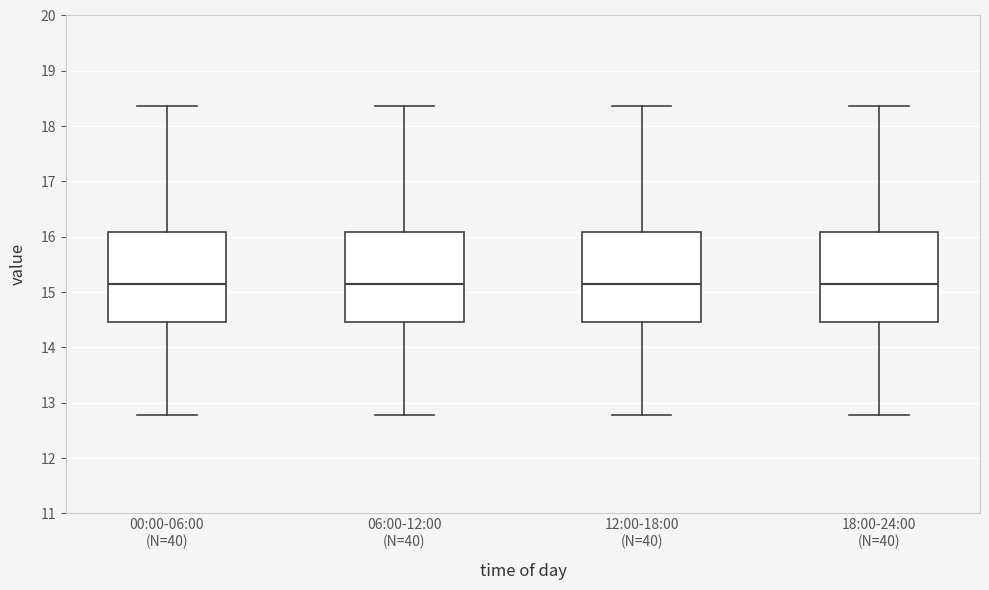

Reading left to right, transcribe this box plot: for each box, give where its median line is, the range the box spans, and where its two whiskers end, as read against the y-axis. The values are not printed on the chart, so give them approximately, as read against the axis.

00:00-06:00 (N=40): median 15.1, box 14.5 to 16.1, whiskers 12.8 to 18.4
06:00-12:00 (N=40): median 15.1, box 14.5 to 16.1, whiskers 12.8 to 18.4
12:00-18:00 (N=40): median 15.1, box 14.5 to 16.1, whiskers 12.8 to 18.4
18:00-24:00 (N=40): median 15.1, box 14.5 to 16.1, whiskers 12.8 to 18.4